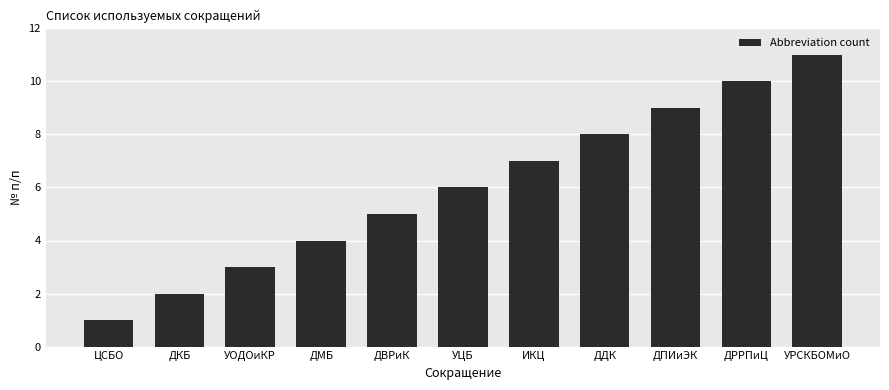

What is the smallest value displayed?

1